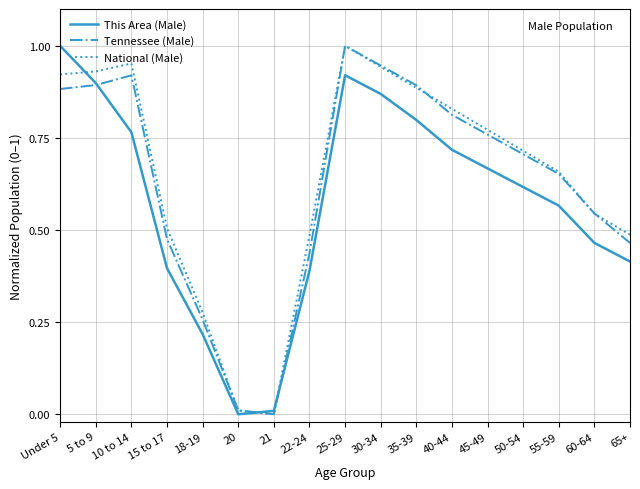

Which category has the highest value in the National (Male) series?

25-29